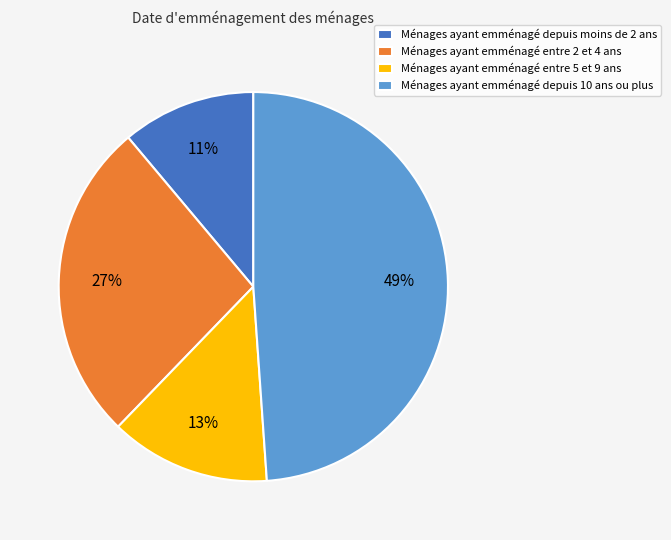

To the nearest percent, what is the difference between the Ménages ayant emménagé entre 5 et 9 ans and Ménages ayant emménagé depuis moins de 2 ans slice percentages?

2%